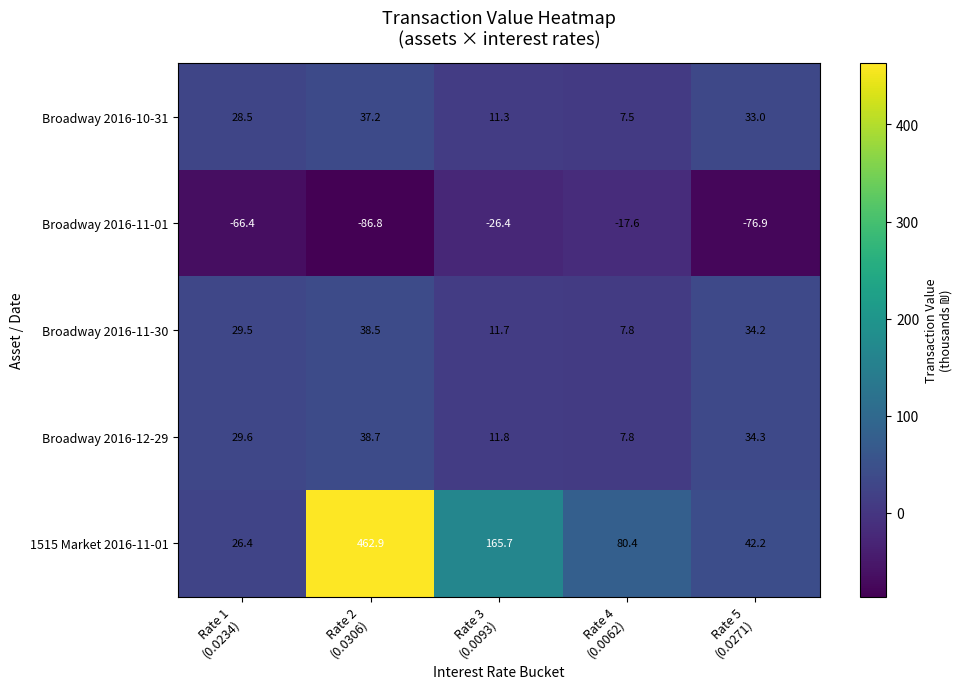

At which category is the sum across all series the highest?

Rate 2
(0.0306)